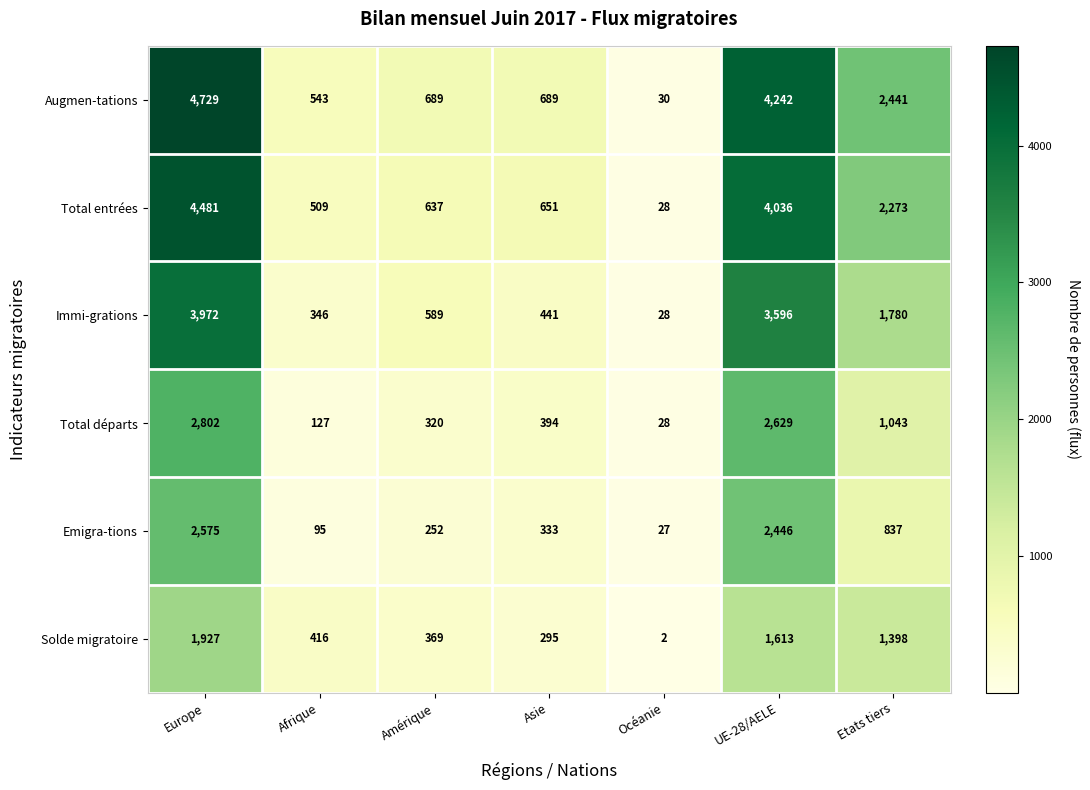

Rank the series at UE-28/AELE from highest to lowest value.

Augmen-tations, Total entrées, Immi-grations, Total départs, Emigra-tions, Solde migratoire